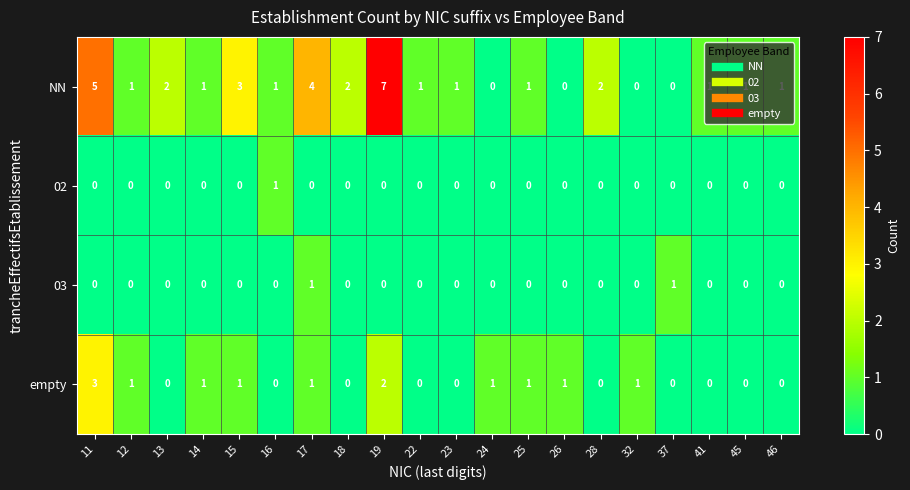

Is the value of 02 at 32 greater than the value of NN at 45?

No